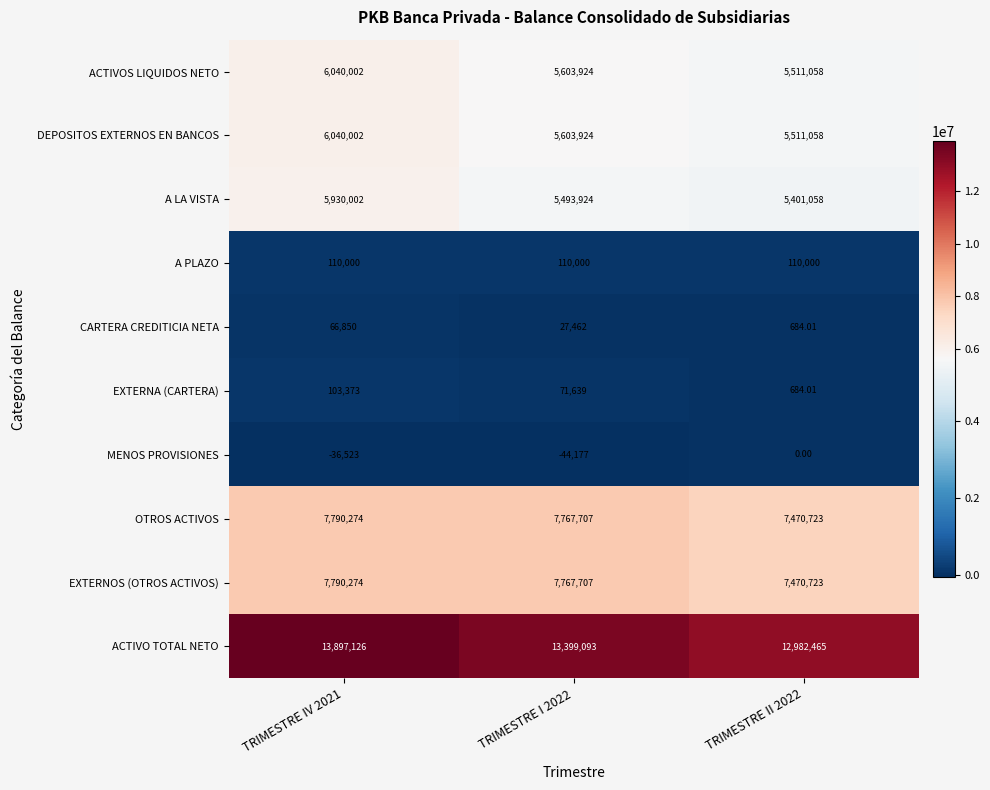

Which series changed the most between TRIMESTRE IV 2021 and TRIMESTRE I 2022?

ACTIVO TOTAL NETO